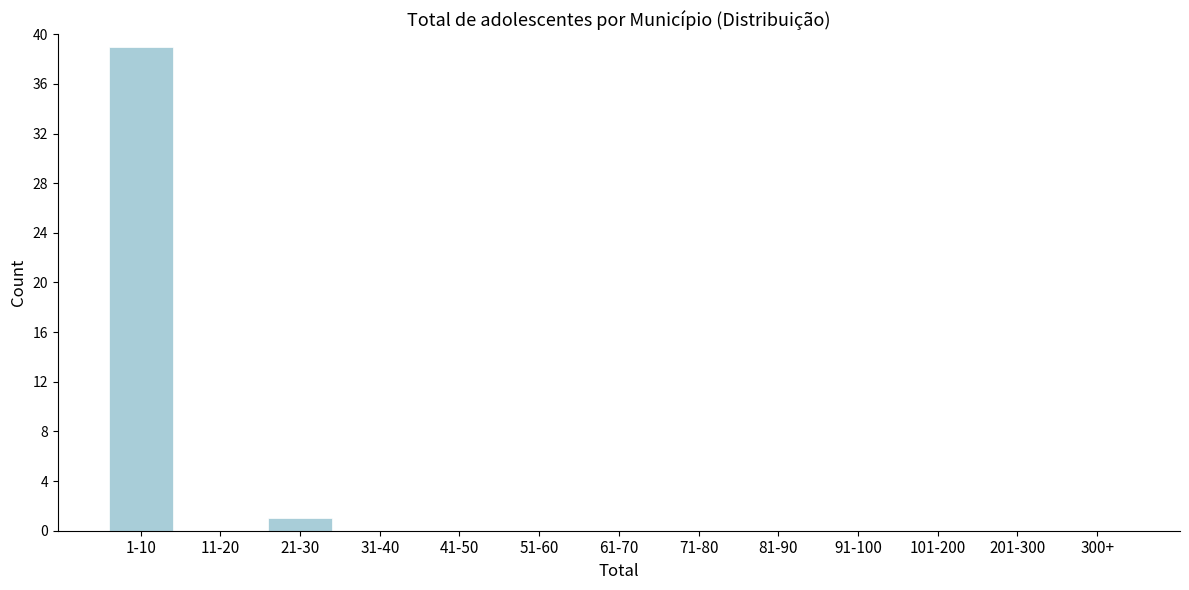

Reading left to right, what are all the values shown in this chart?

1-10=39	11-20=0	21-30=1	31-40=0	41-50=0	51-60=0	61-70=0	71-80=0	81-90=0	91-100=0	101-200=0	201-300=0	300+=0